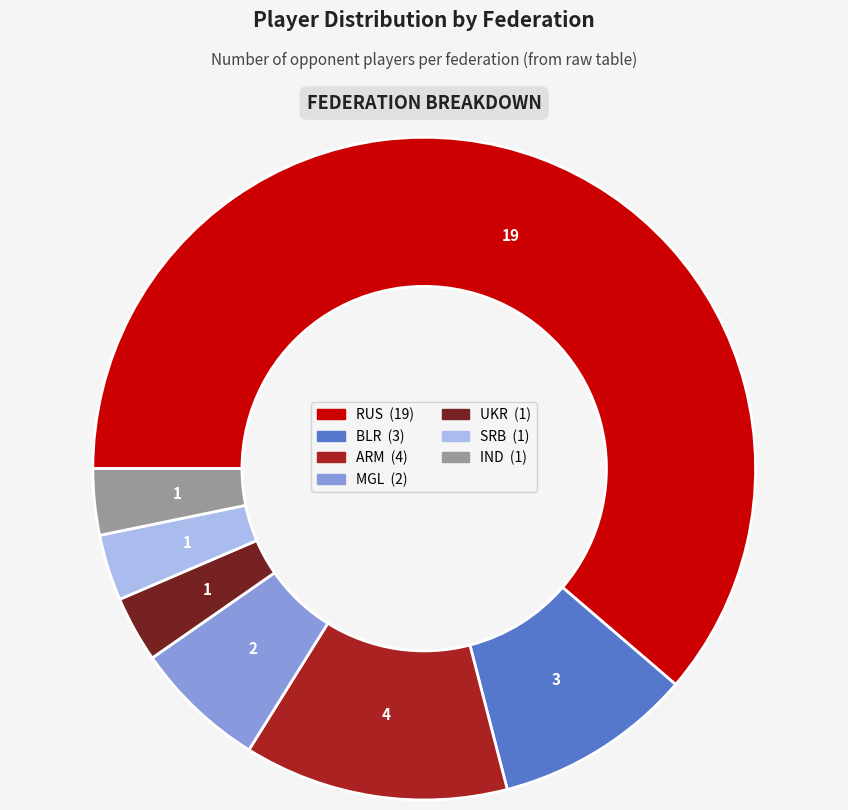

What is the largest slice in the pie chart?

RUS